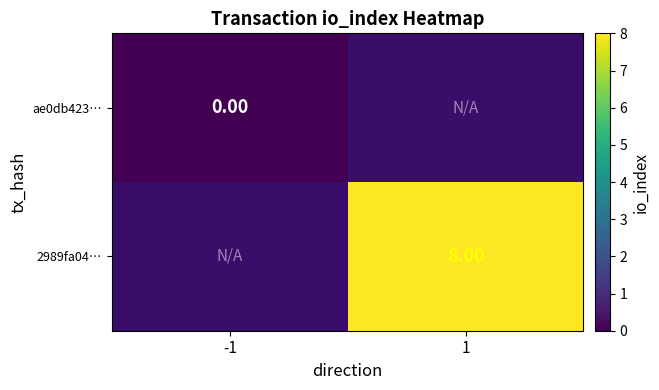

Which category has the highest value across all series?

1